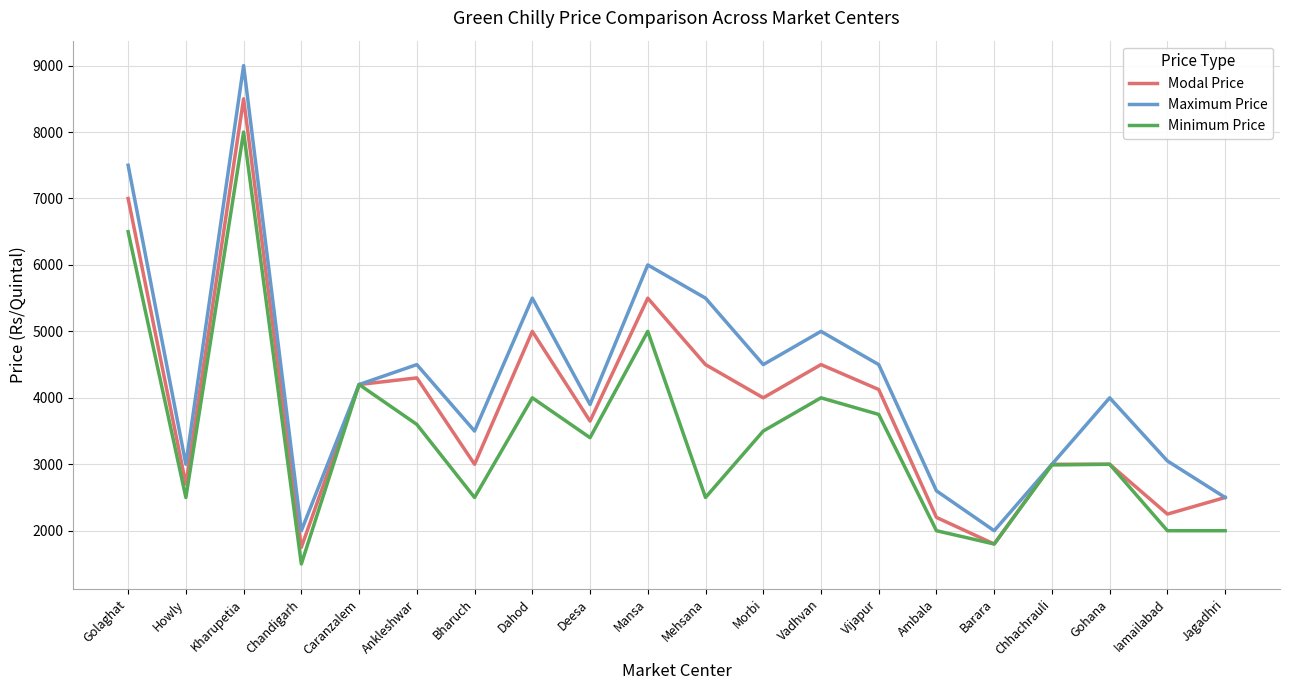

What is the approximate value of Maximum Price at Kharupetia, to the nearest 50?

9000